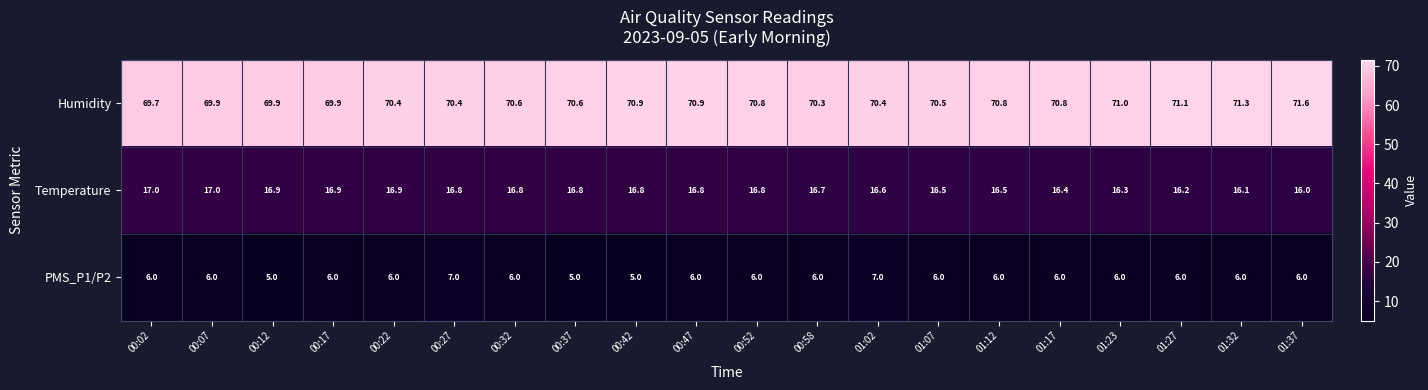

Which series has the largest total across all categories?

Humidity